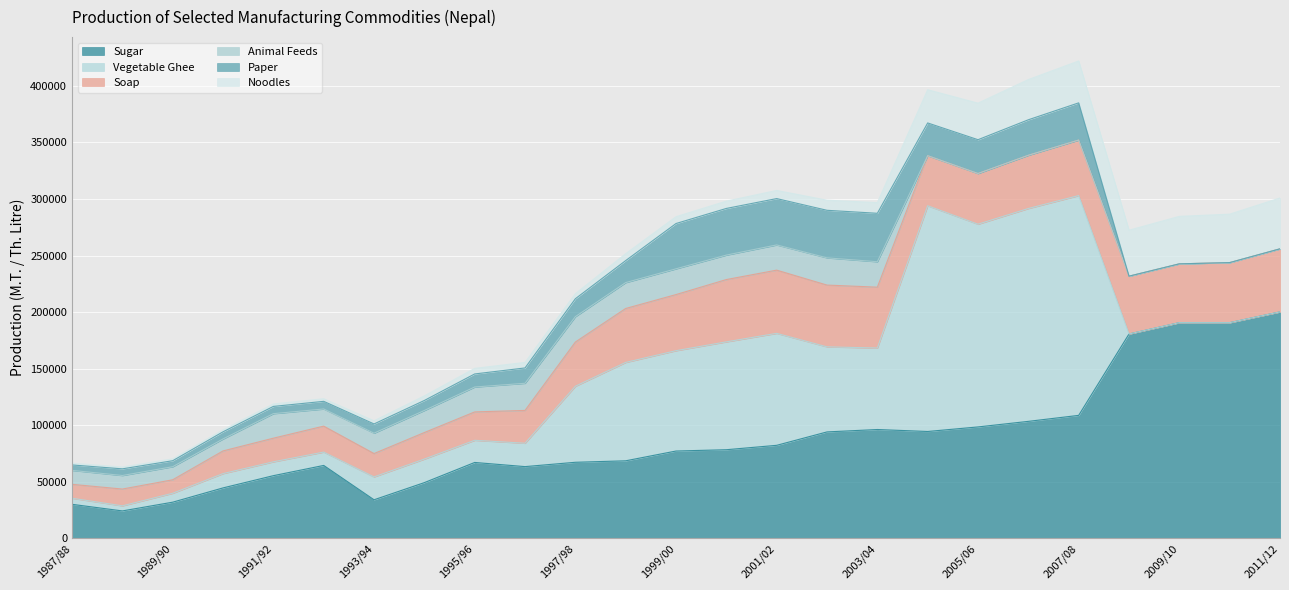

Rank the series by their maximum value, from highest to lowest.

Sugar, Vegetable Ghee, Soap, Noodles, Paper, Animal Feeds